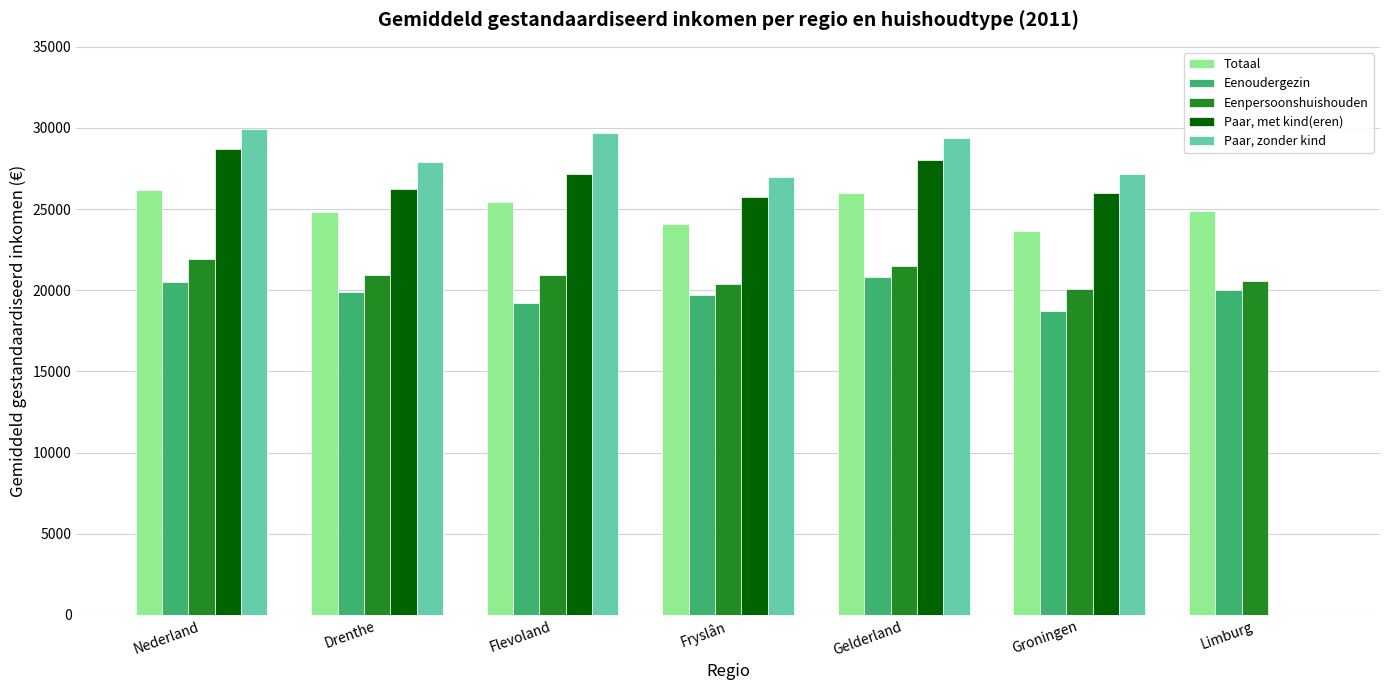

The value of Eenpersoonshuishouden at Groningen is 20054. True or false?

True